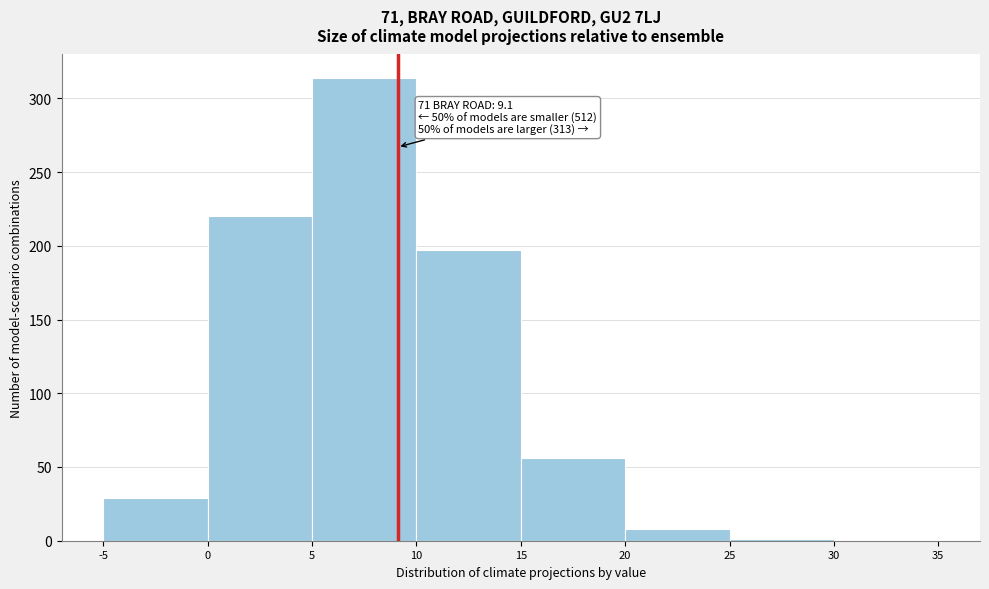

Which range on the x-axis has the tallest bar?

5 to 10